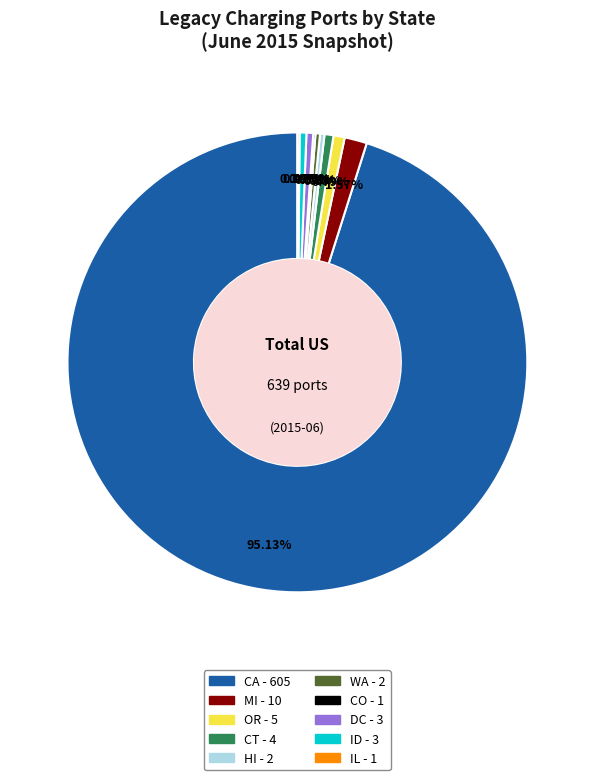

What is the majority slice?

CA